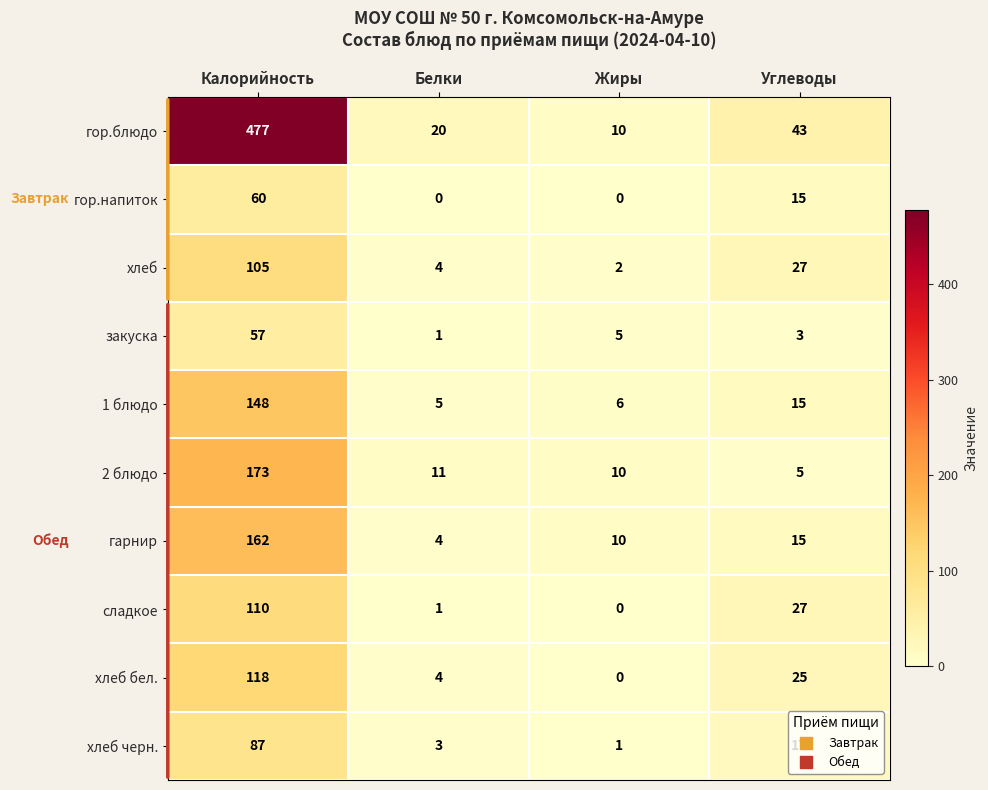

The value of 1 блюдо at Углеводы is 15. True or false?

True